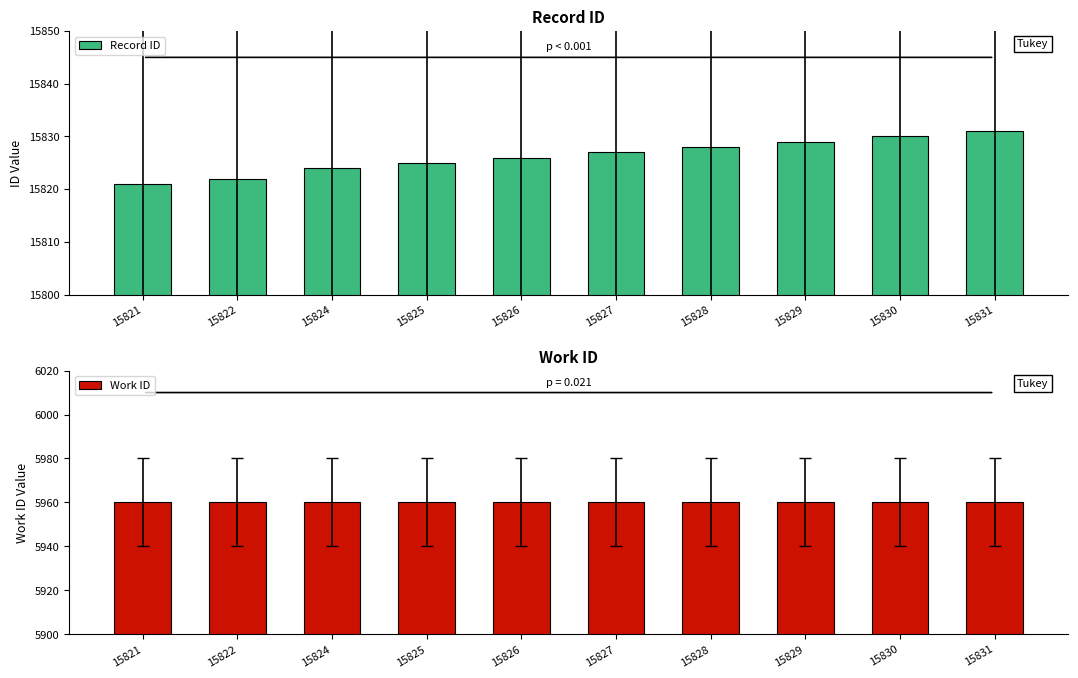

What is the sum of the Work ID values at 15824 and 15828?

11920